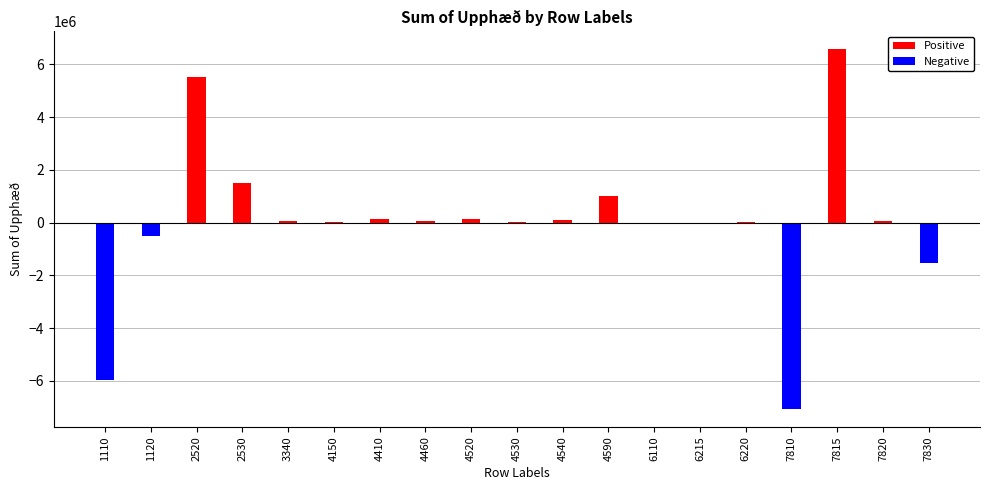

Where does the Positive series first go above 47589?

2520